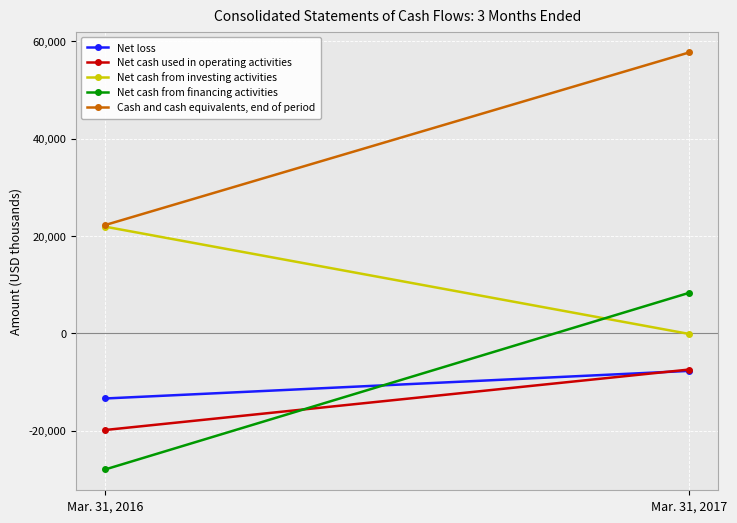

At which label is Net cash from investing activities closest to 10904?

Mar. 31, 2016